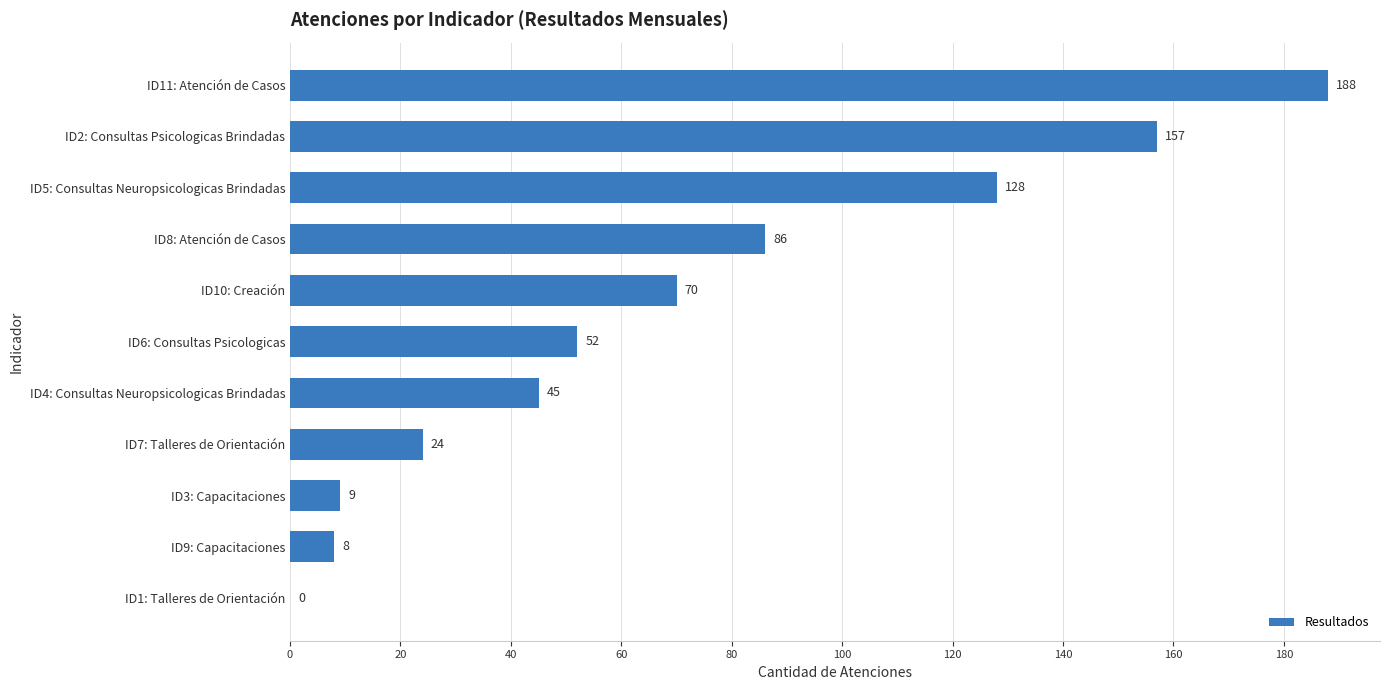

Does the chart contain stacked bars?

No